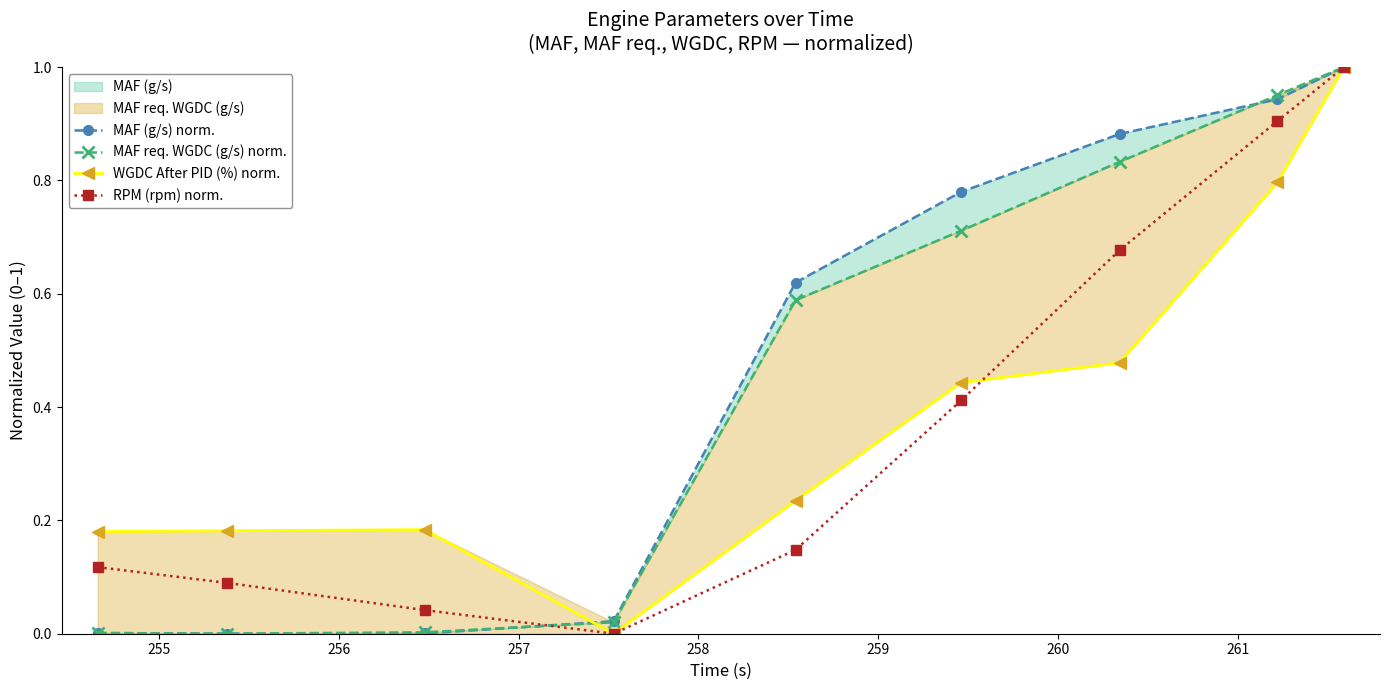

True or false: RPM (rpm) norm. has more than 2 interior local peaks.

False